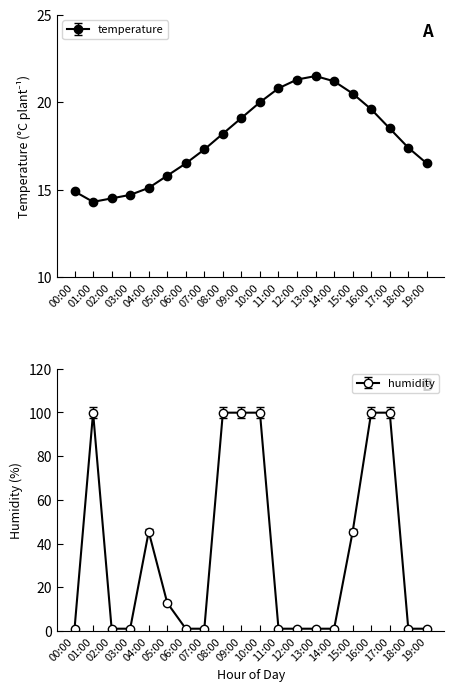

How many data points does each series have?

20